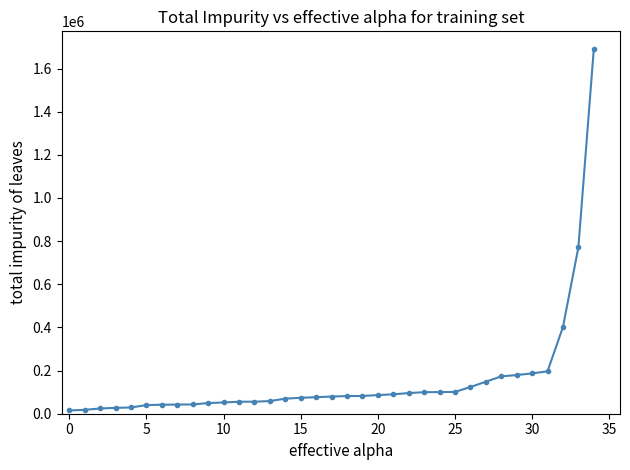

How many distinct data groups are displayed?

1